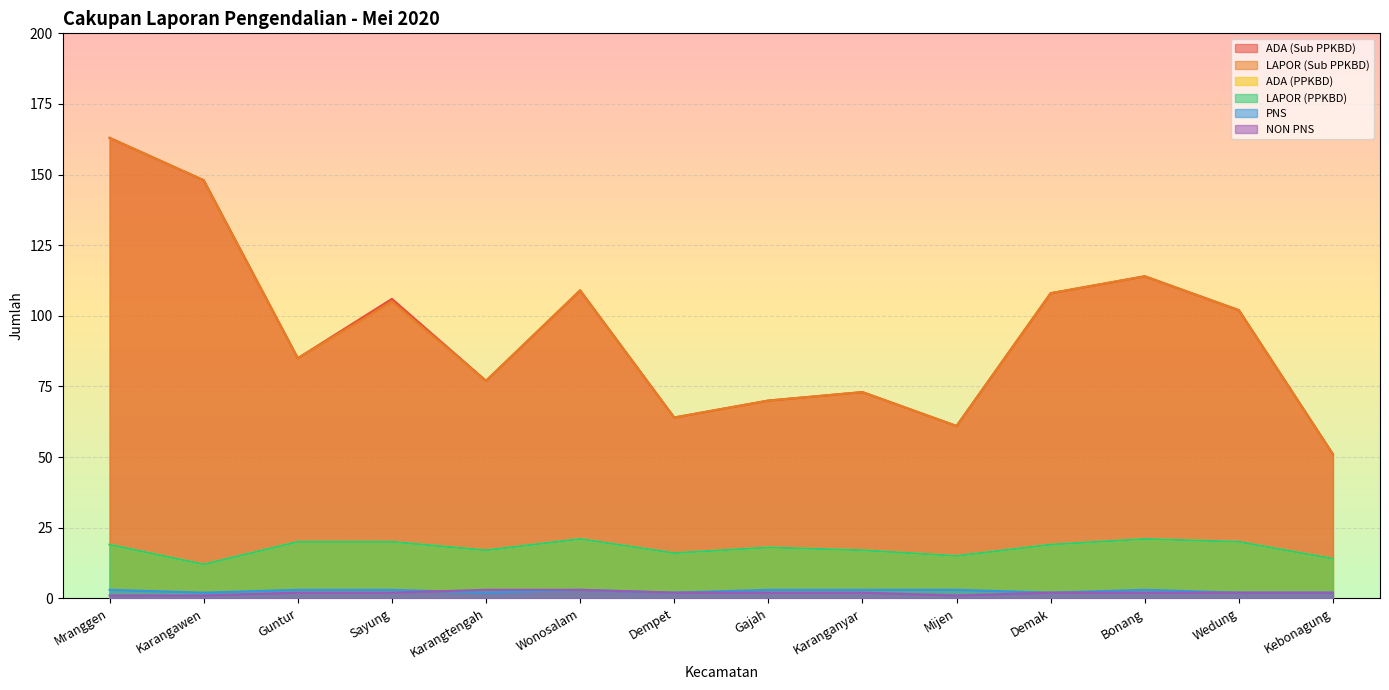

What is the sum of all LAPOR (Sub PPKBD) values?

1330